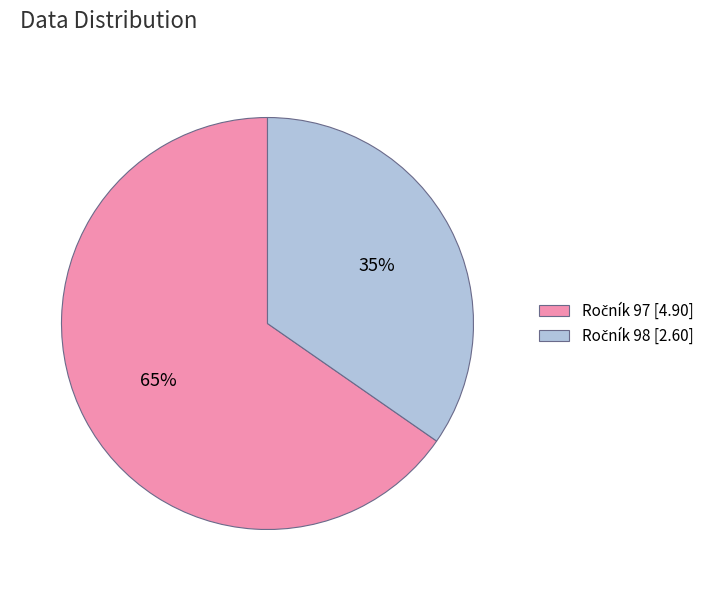

To the nearest percent, what is the average slice percentage?

50%